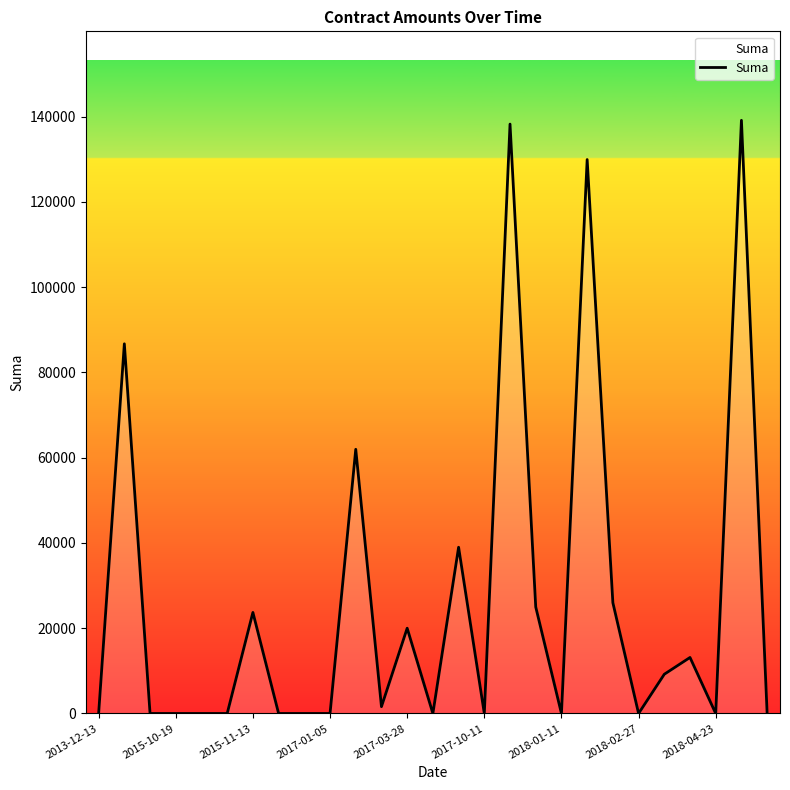

What is the difference between the maximum and minimum values?

139111.0